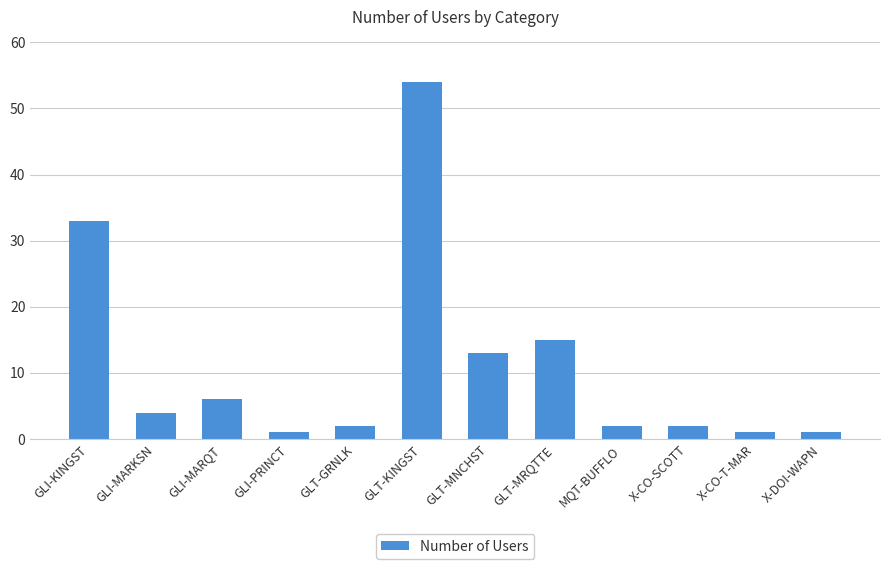

What is the difference between the values at GLI-KINGST and GLT-MRQTTE?

18